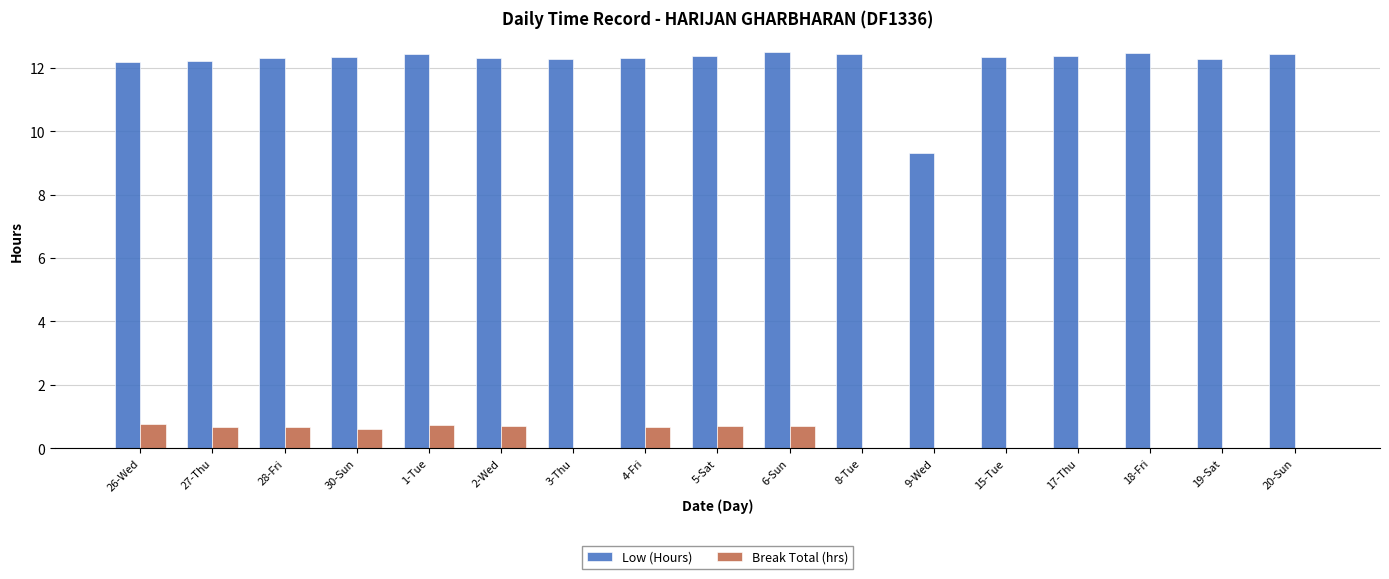

Which series changed the most between 28-Fri and 9-Wed?

Low (Hours)